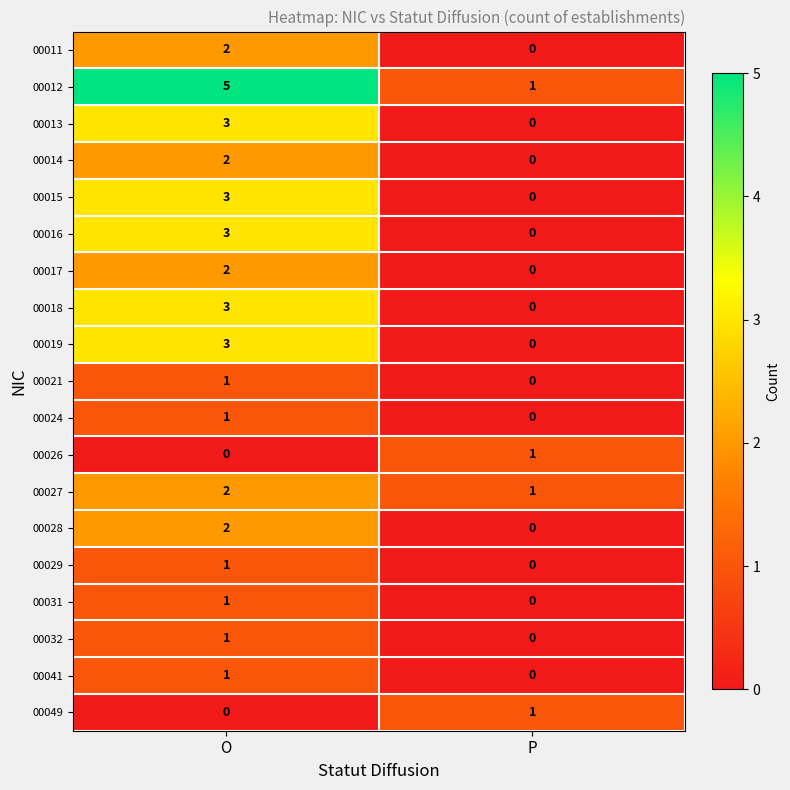

What is the sum of the 00012 values at O and P?

6